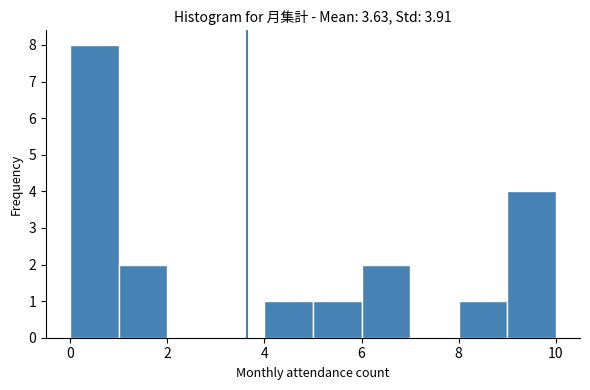

Reading left to right, list every bar in this chart as the range it spans on the x-axis followed by its height. The values are not printed on the chart, so give them approximately, as read against the axis.

0 to 1: 8
1 to 2: 2
2 to 3: 0
3 to 4: 0
4 to 5: 1
5 to 6: 1
6 to 7: 2
7 to 8: 0
8 to 9: 1
9 to 10: 4